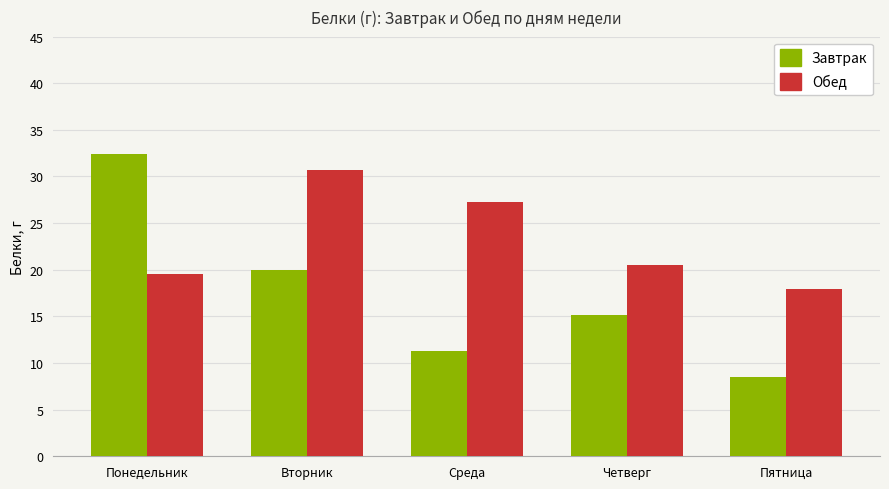

How many groups of bars are there?

5